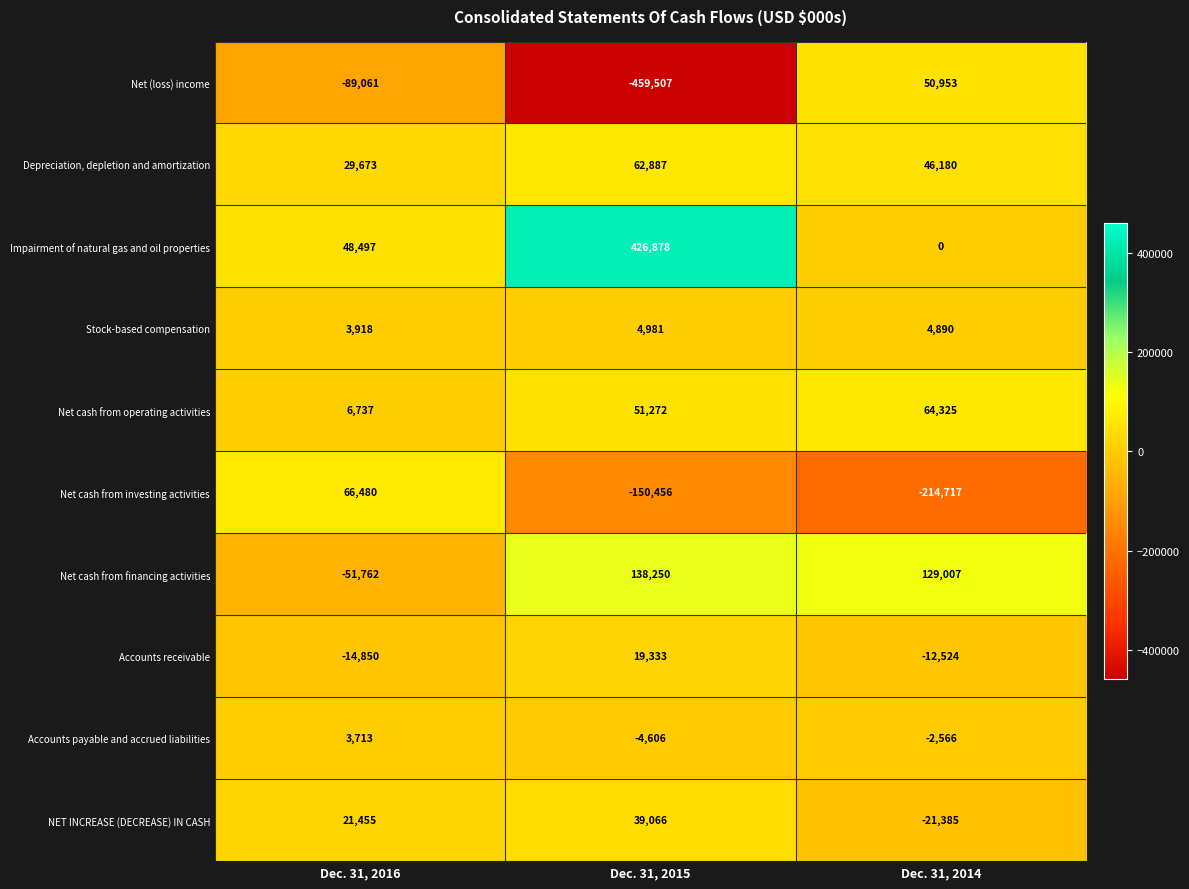

The value of Depreciation, depletion and amortization at Dec. 31, 2016 is 29673. True or false?

True